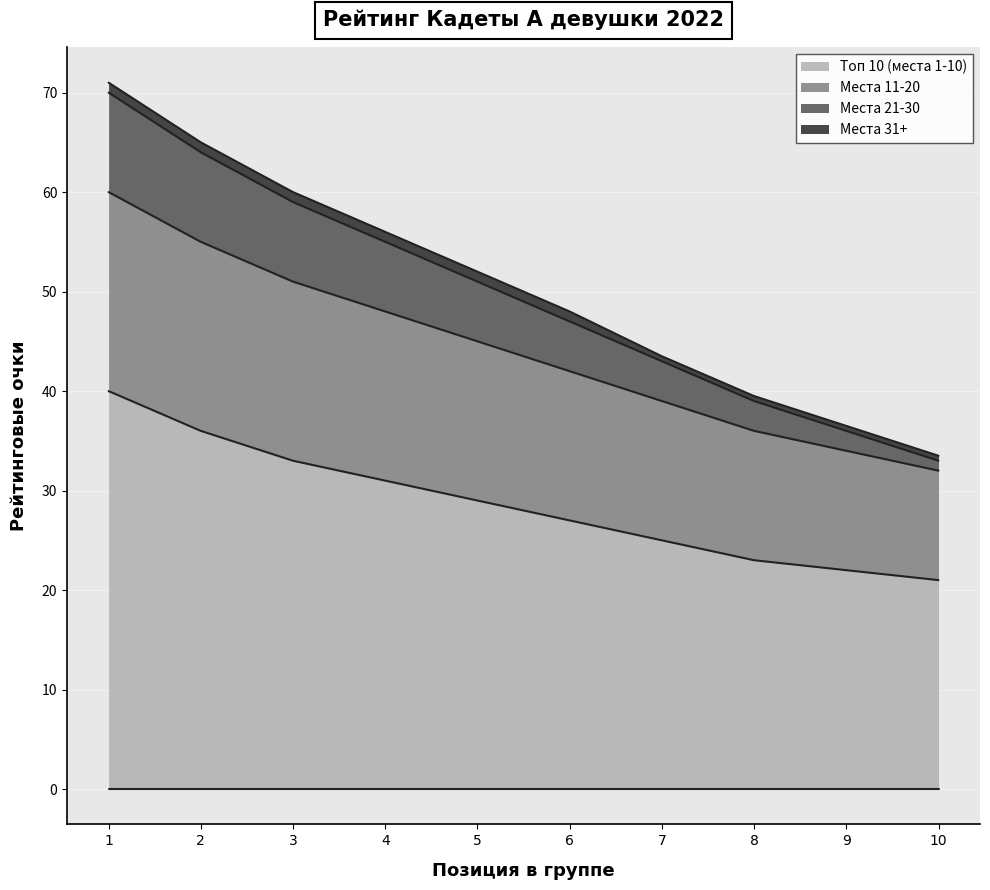

How many lines are shown in the chart?

4